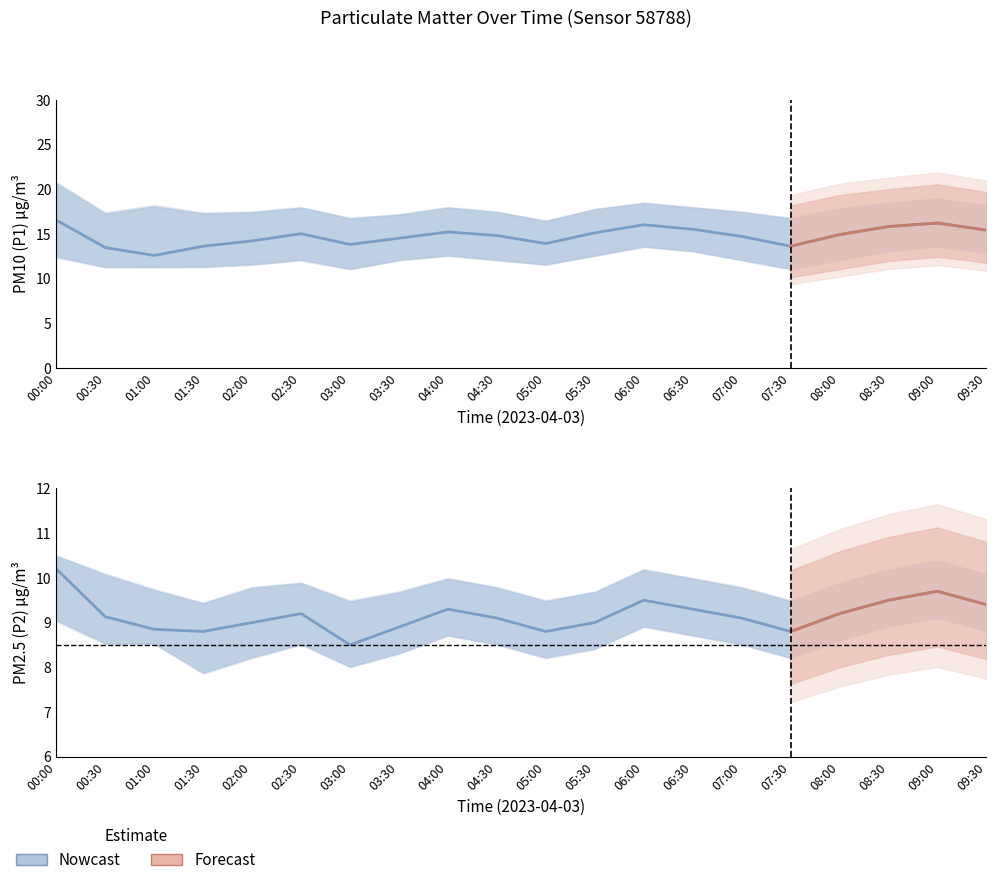

At how many categories does at least one series exceed 10?

20